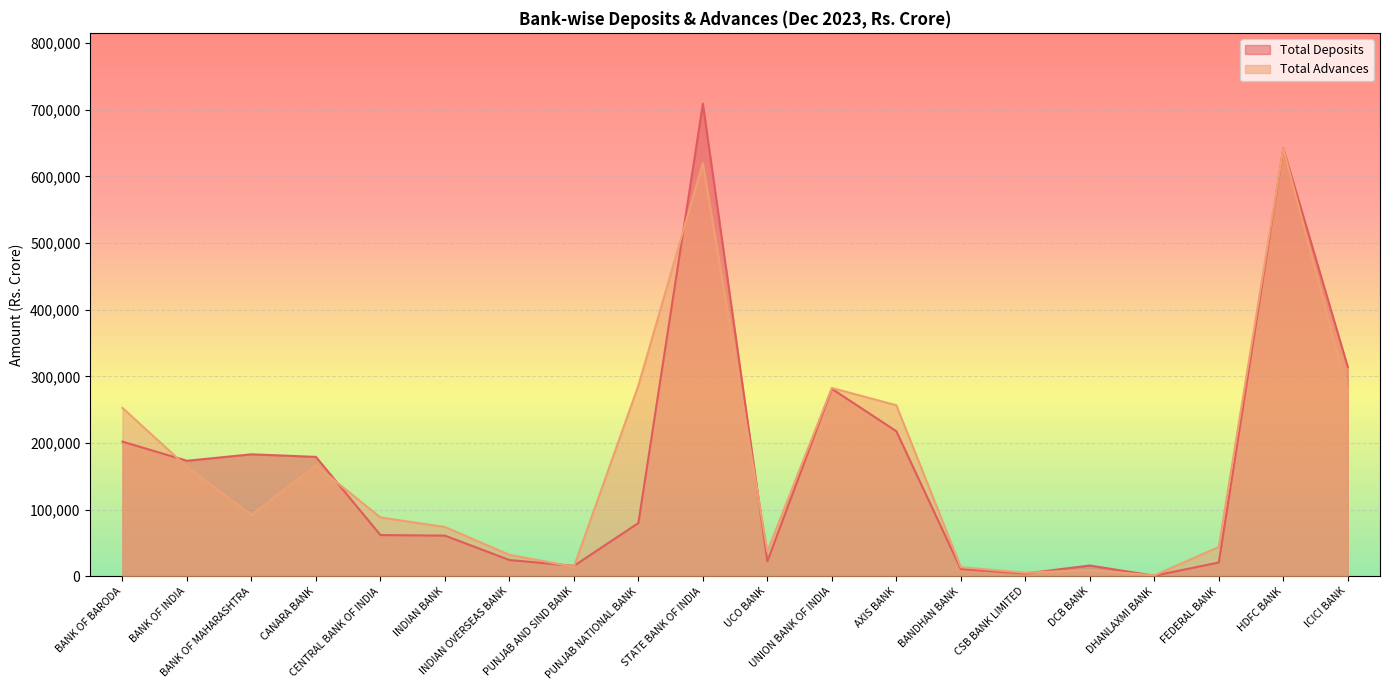

What is the value of the Total Advances point at the 1st from the left?

252546.6